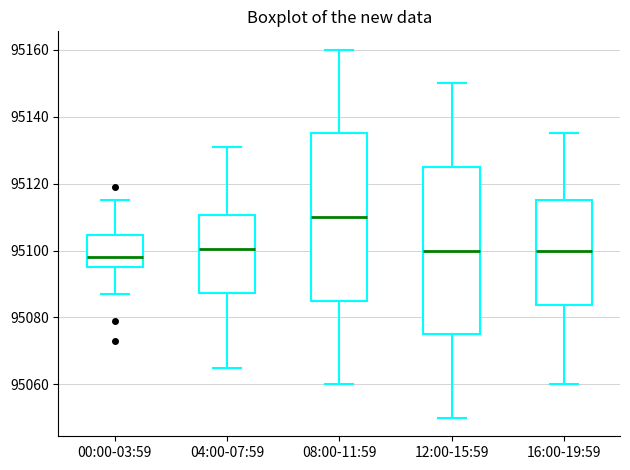

Which box has the highest median line?

08:00-11:59